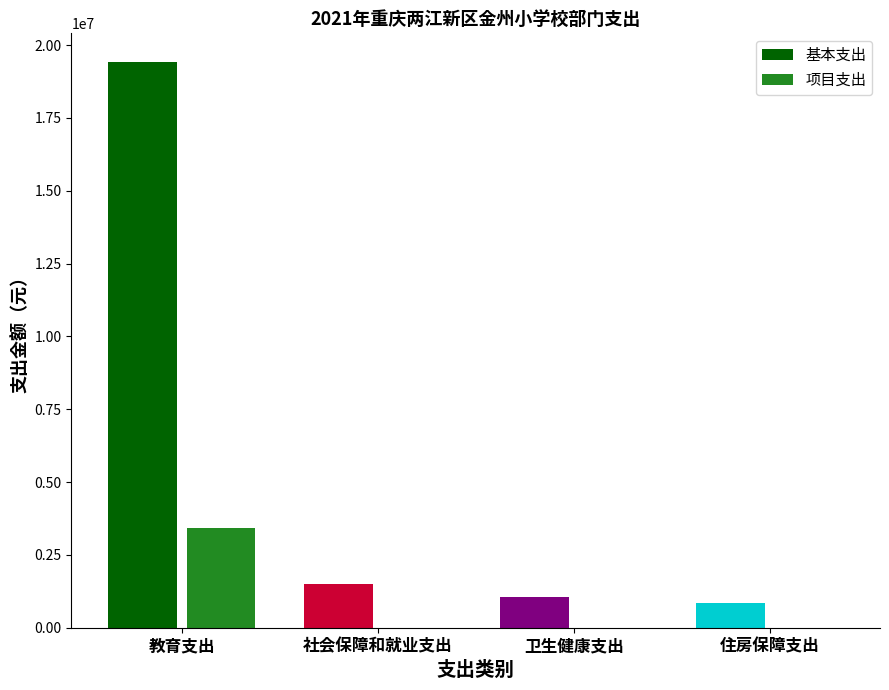

Is it true that 基本支出 equals 727526.2 at 社会保障和就业支出?

False